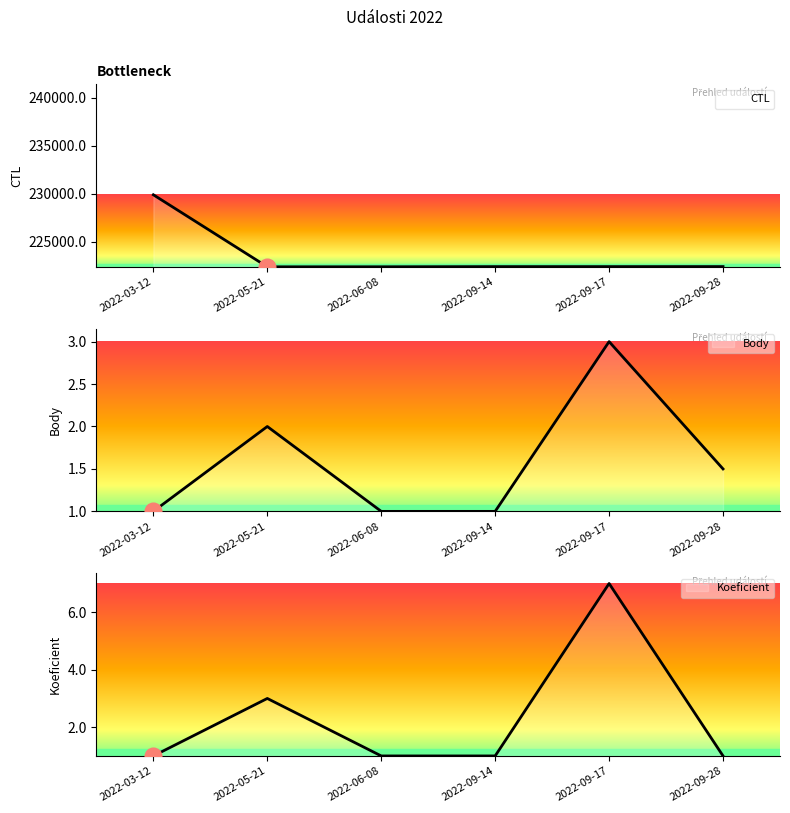

How many categories are shown in the chart?

6